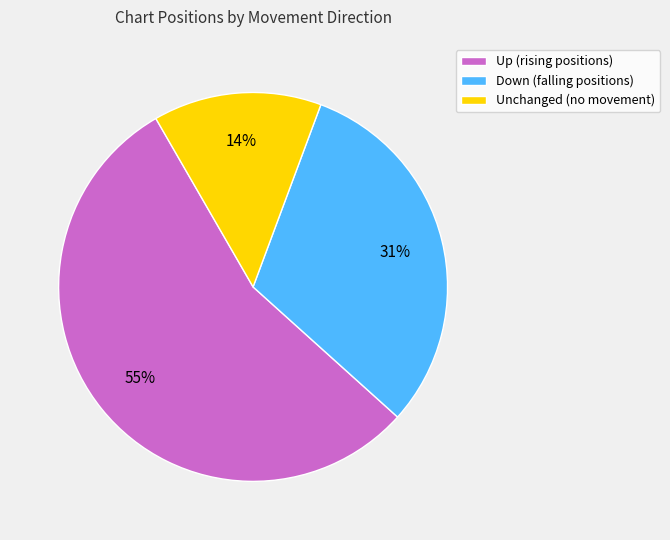

To the nearest percent, what percentage of the pie is Unchanged (no movement)?

14%